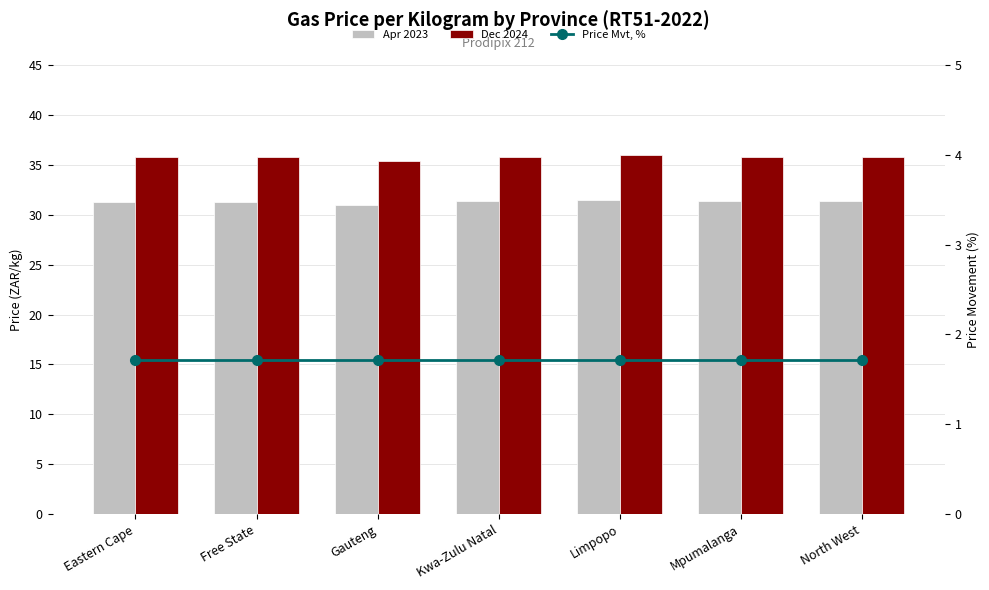

Where is Apr 2023 nearest to the value 31?

Gauteng